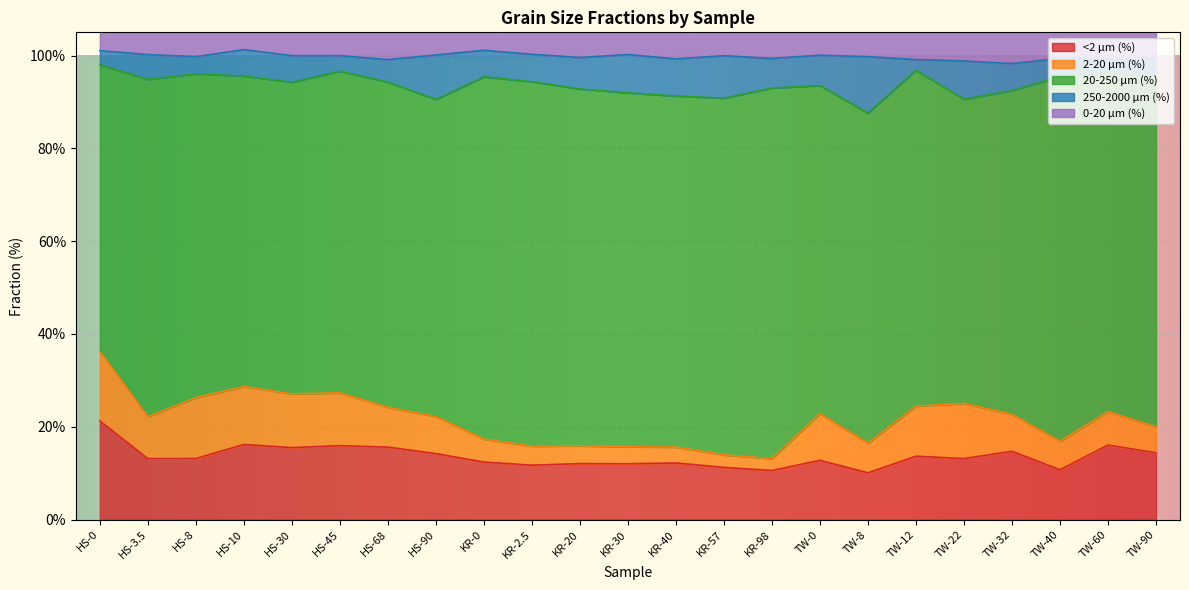

After their last crossing, which series has the higher values: 250-2000 µm (%) or <2 µm (%)?

<2 µm (%)